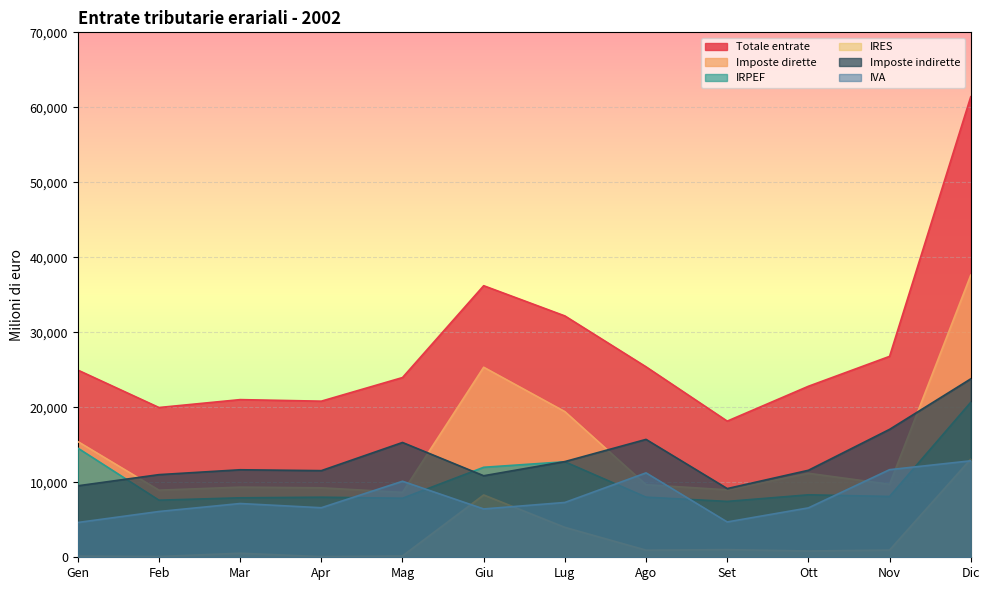

Between Mar and Lug, which series saw the biggest shift?

Totale entrate